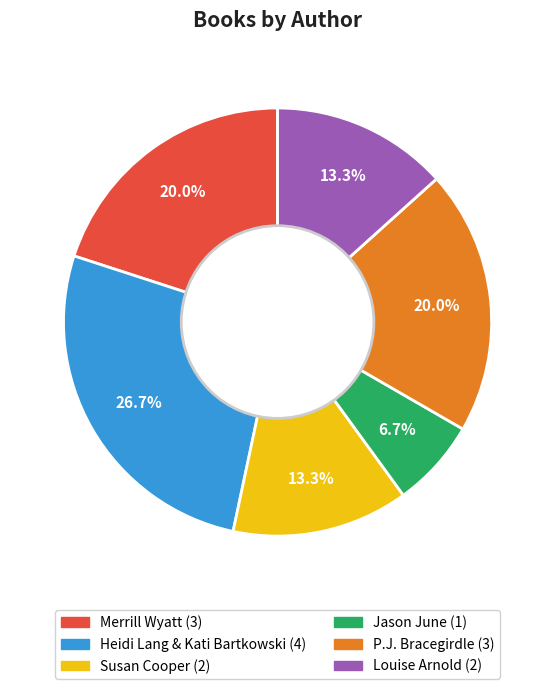

Between Jason June and Heidi Lang & Kati Bartkowski, which is larger?

Heidi Lang & Kati Bartkowski